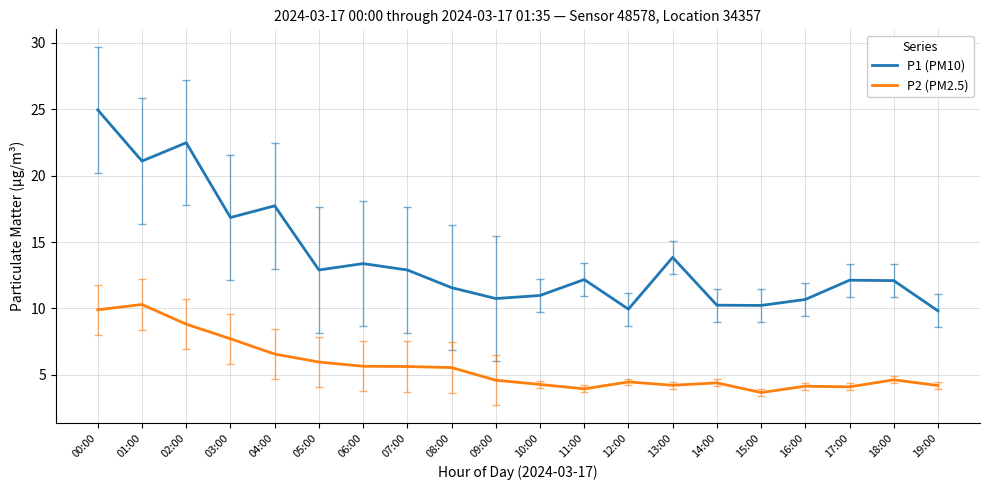

At 07:00, list the series in order from largest to smallest.

P1 (PM10), P2 (PM2.5)